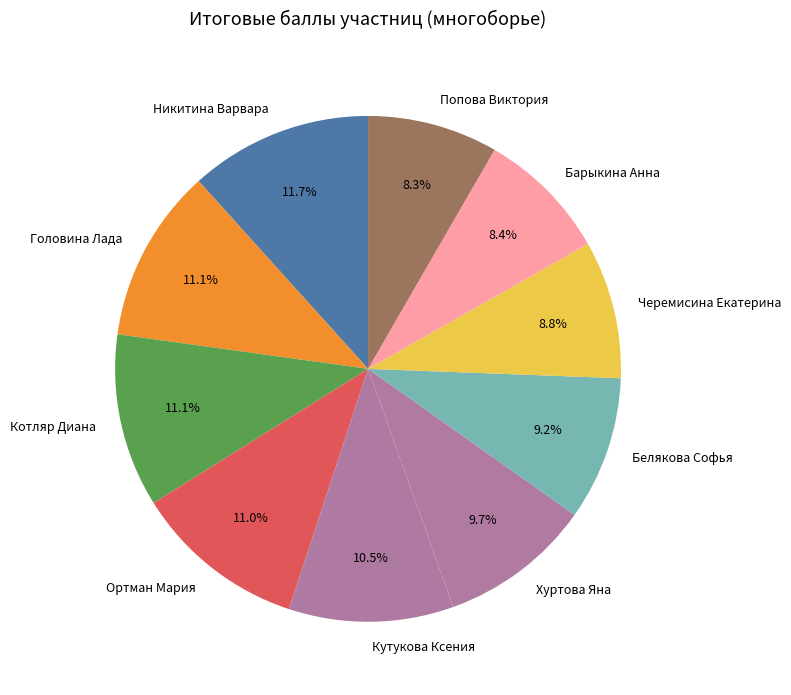

Combined, what portion of the pie is Головина Лада and Никитина Варвара?

22.8%